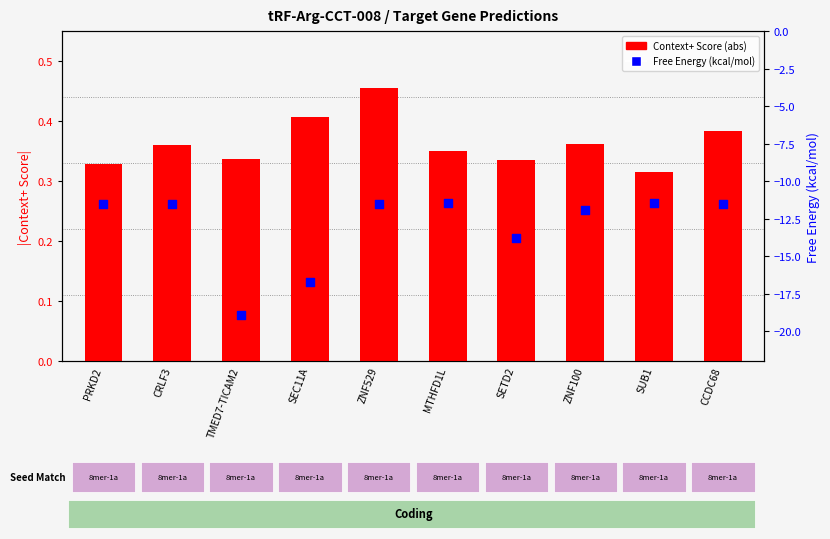

Which series contains the highest Y value?

Context+ Score (abs)